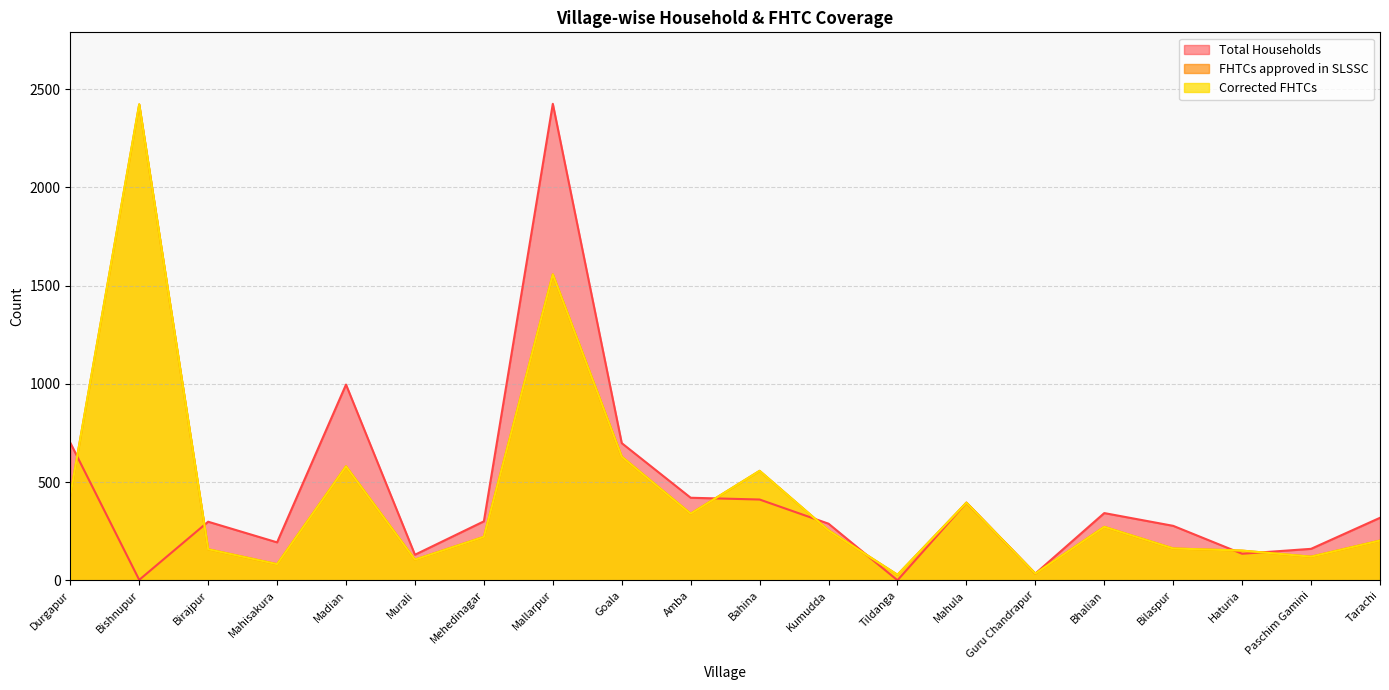

How many interior local peaks does the Total Households series have?

5